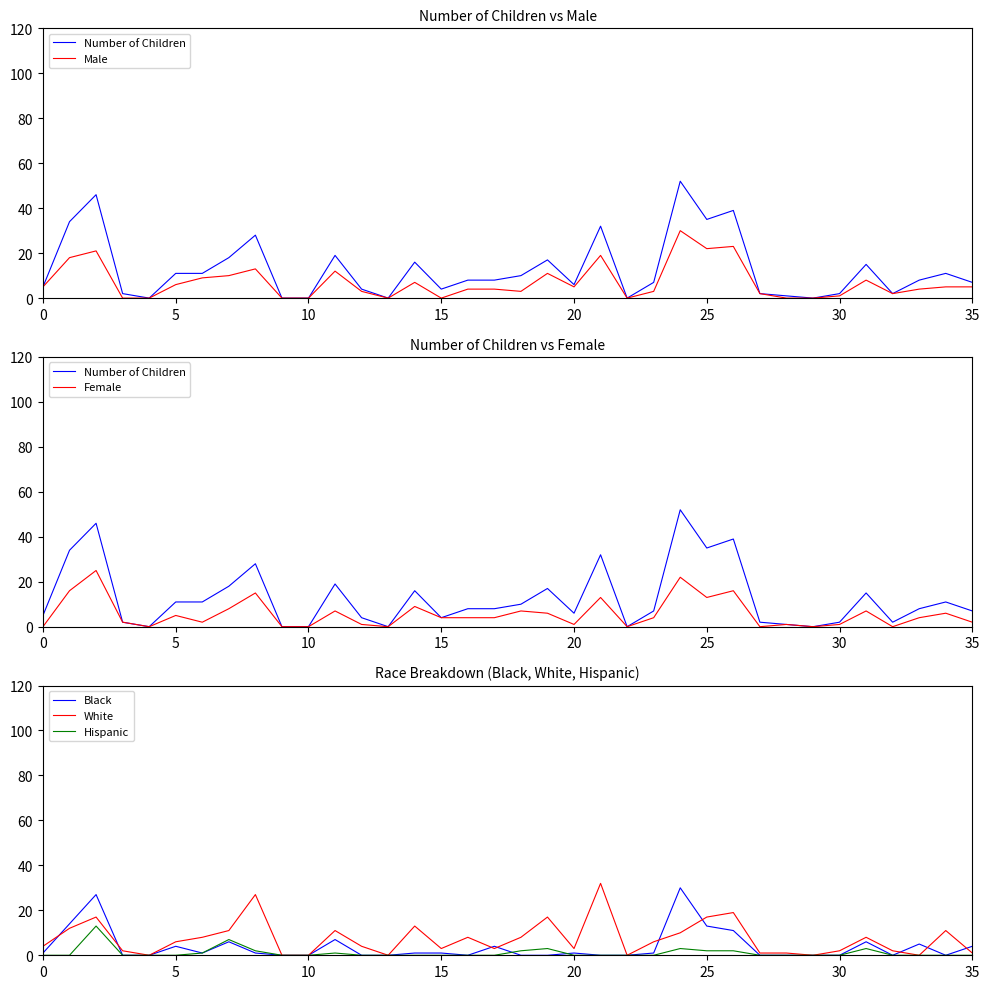

At which category does the chart reach its peak across all series?

24